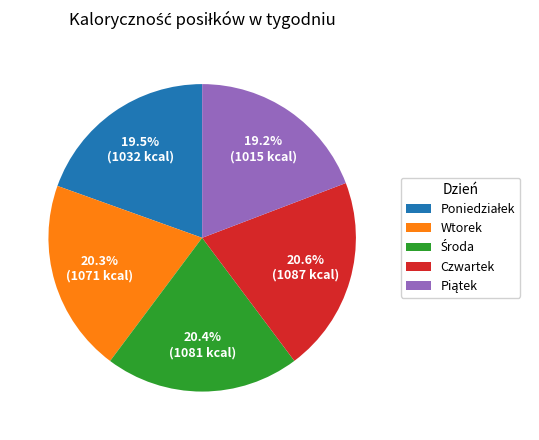

Is there a majority slice in this chart?

No